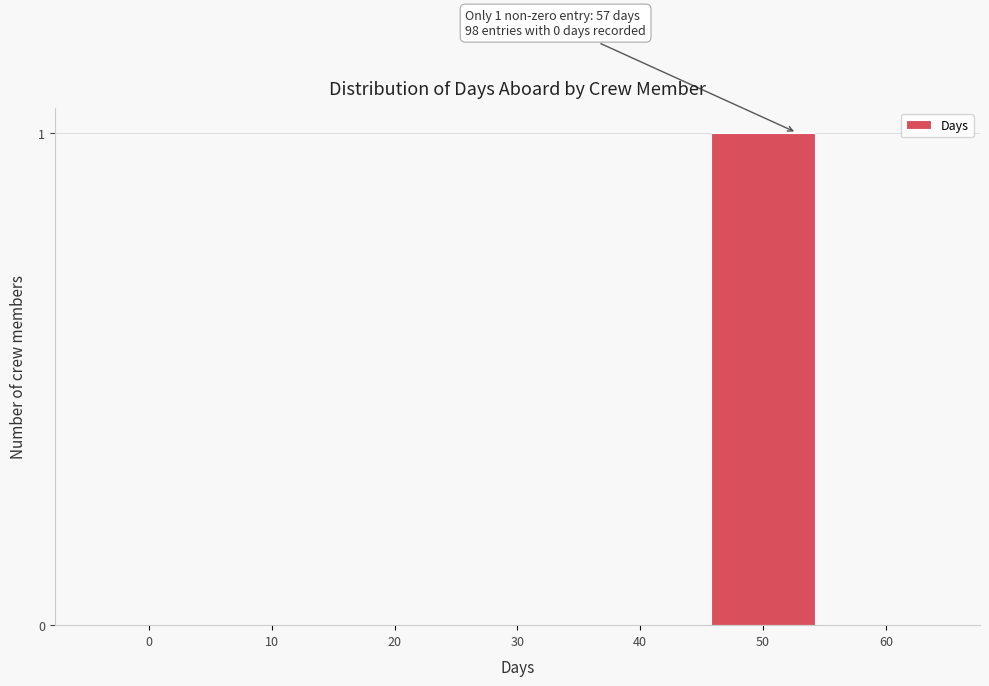

Reading left to right, list all the values displayed in this chart.

0=0	10=0	20=0	30=0	40=0	50=1	60=0